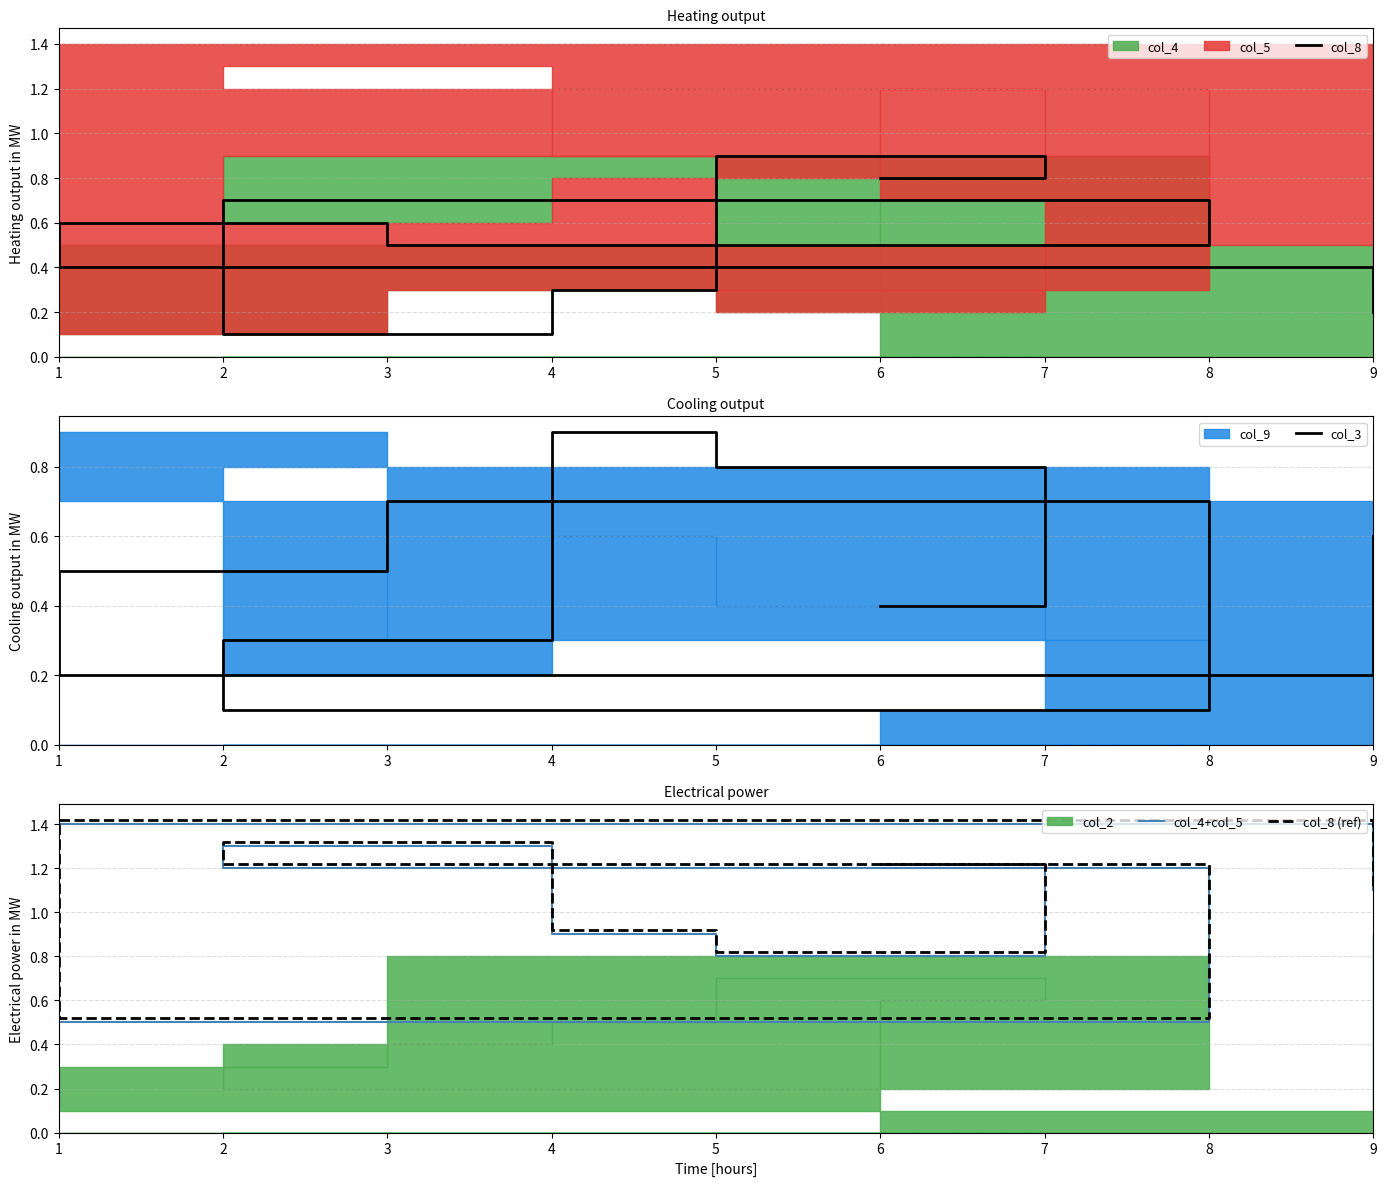

What is the difference between the col_8 values at 7 and 5?

0.6